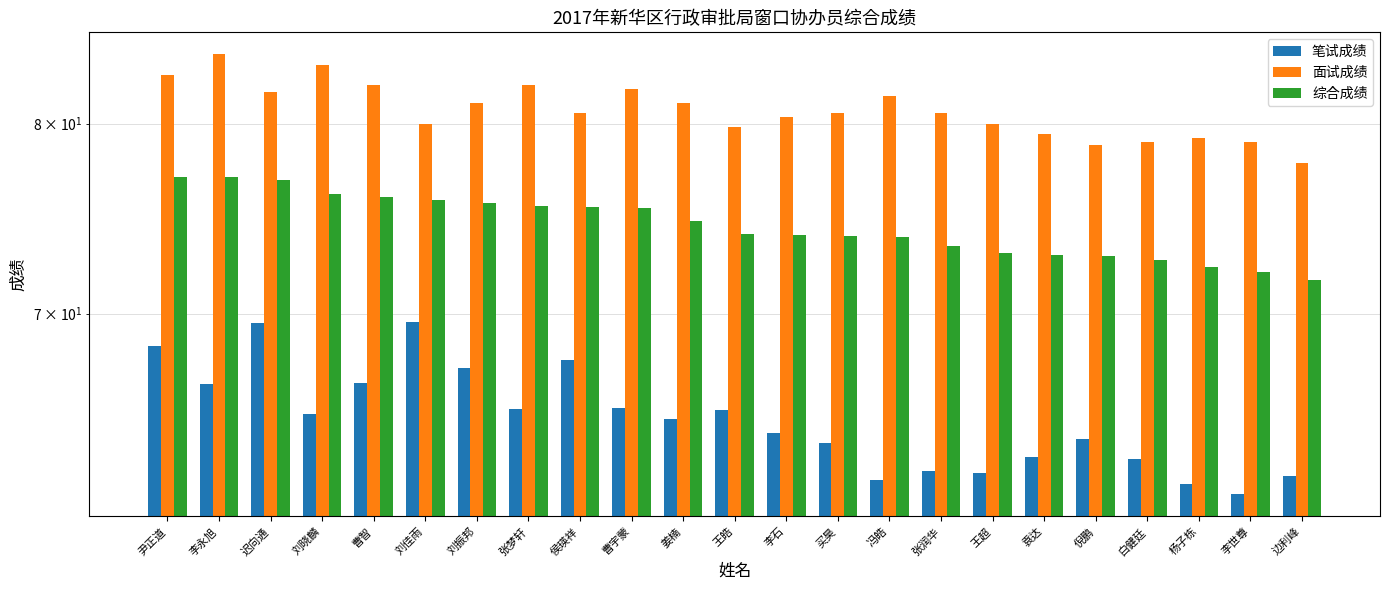

List the labels in order of 面试成绩 value, largest first.

李永旭, 刘晓麟, 尹正道, 曹智, 张梦轩, 曹宇蒙, 迟向通, 冯皓, 刘振邦, 姜楠, 侯瑛祥, 买昊, 张润华, 李石, 刘佳雨, 王超, 王皓, 袁达, 杨子栋, 白健廷, 李世尊, 倪鹏, 边利峰